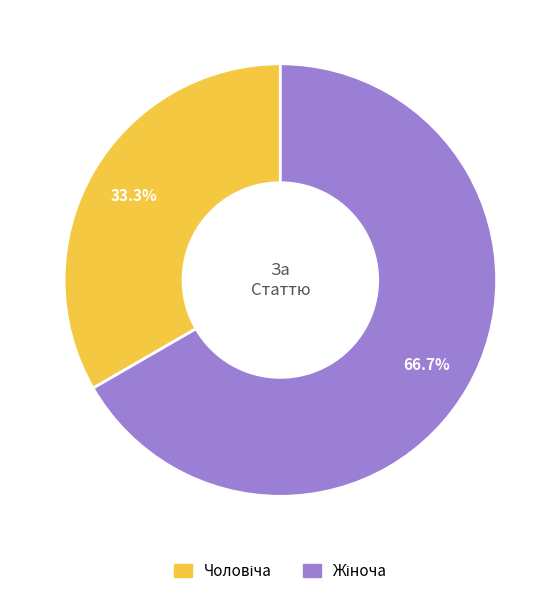

Is there any slice that represents more than half of the pie?

Yes